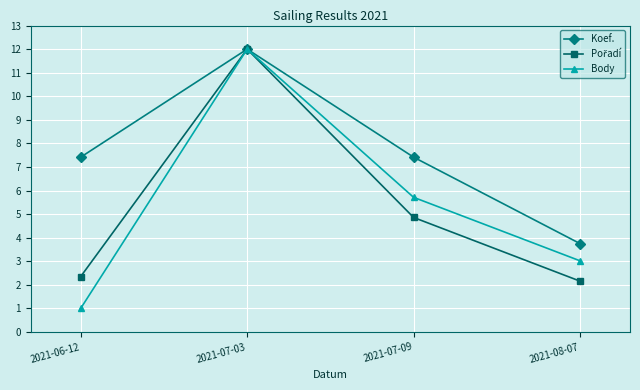

What is the label of the 3rd point from the left?

2021-07-09